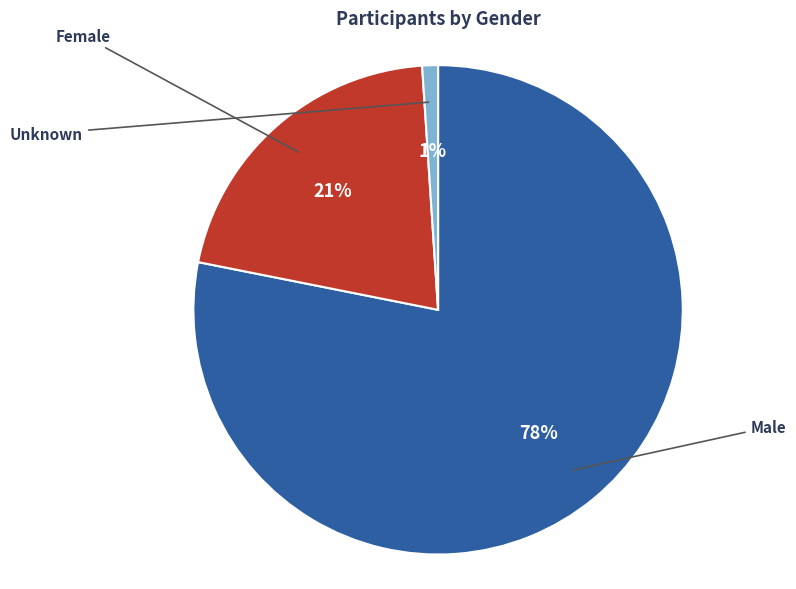

How many segments does this pie chart have?

3